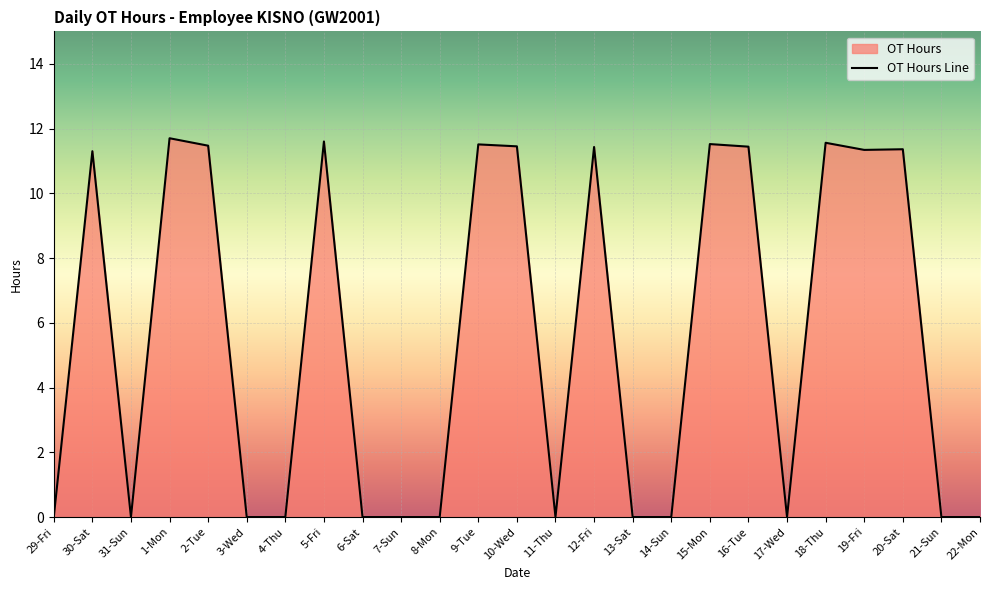

How many interior local peaks (higher than both neighbors) does the data have?

8